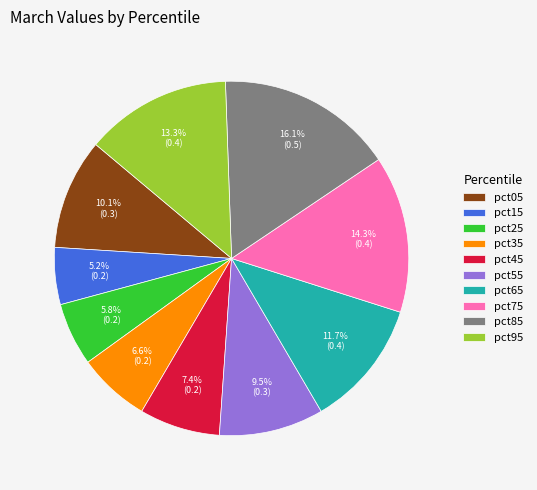

To the nearest percent, what is the average slice percentage?

10%